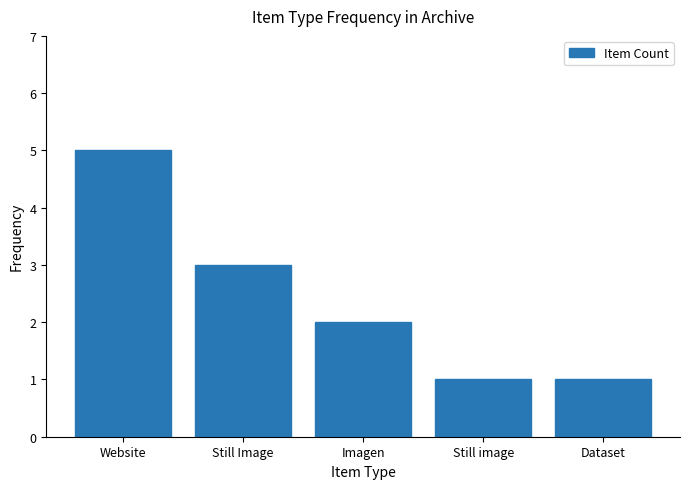

What value does the data have at Still image?

1